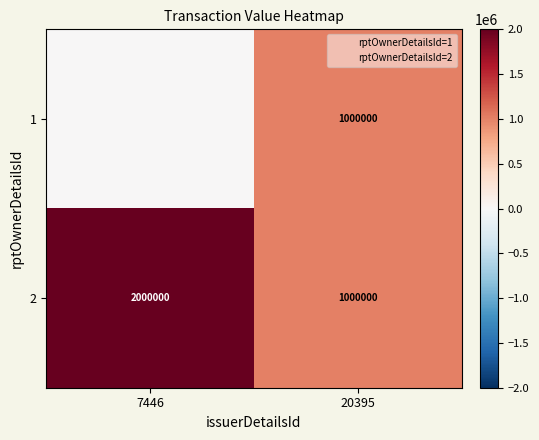

What is the sum of the 2 values at 7446 and 20395?

3000000